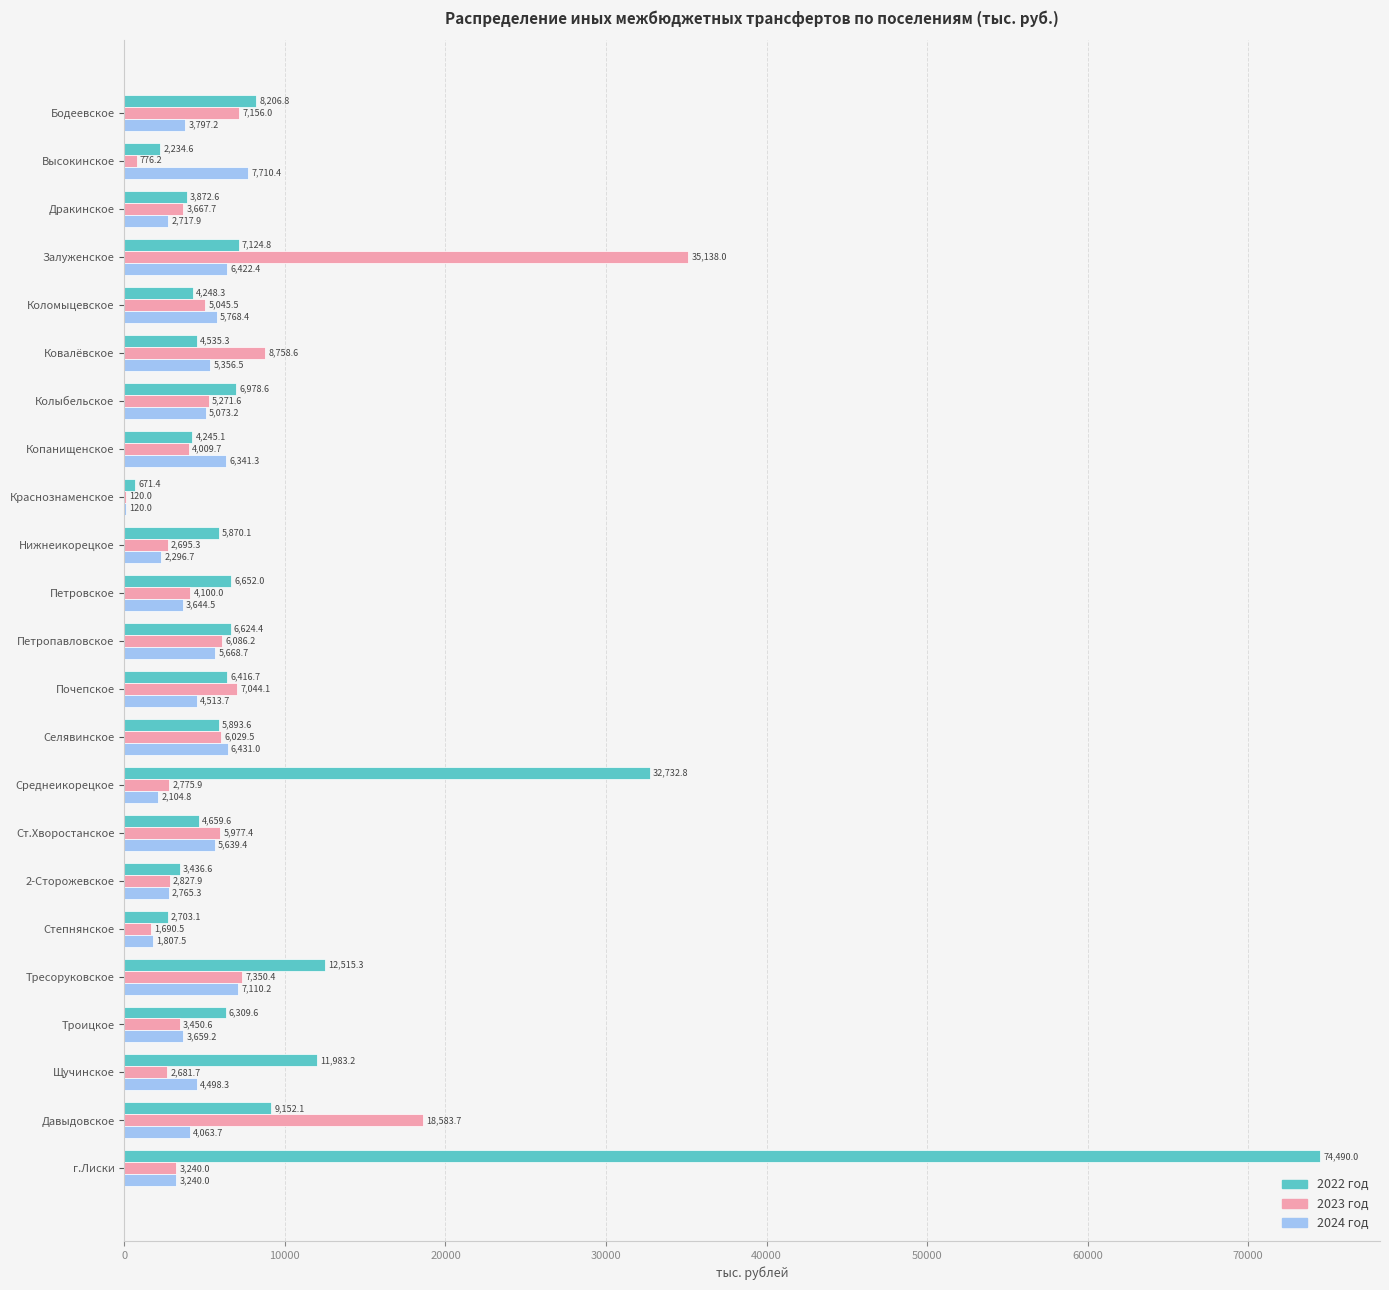

Is the value of 2023 год at Бодеевское greater than the value of 2022 год at Петровское?

Yes